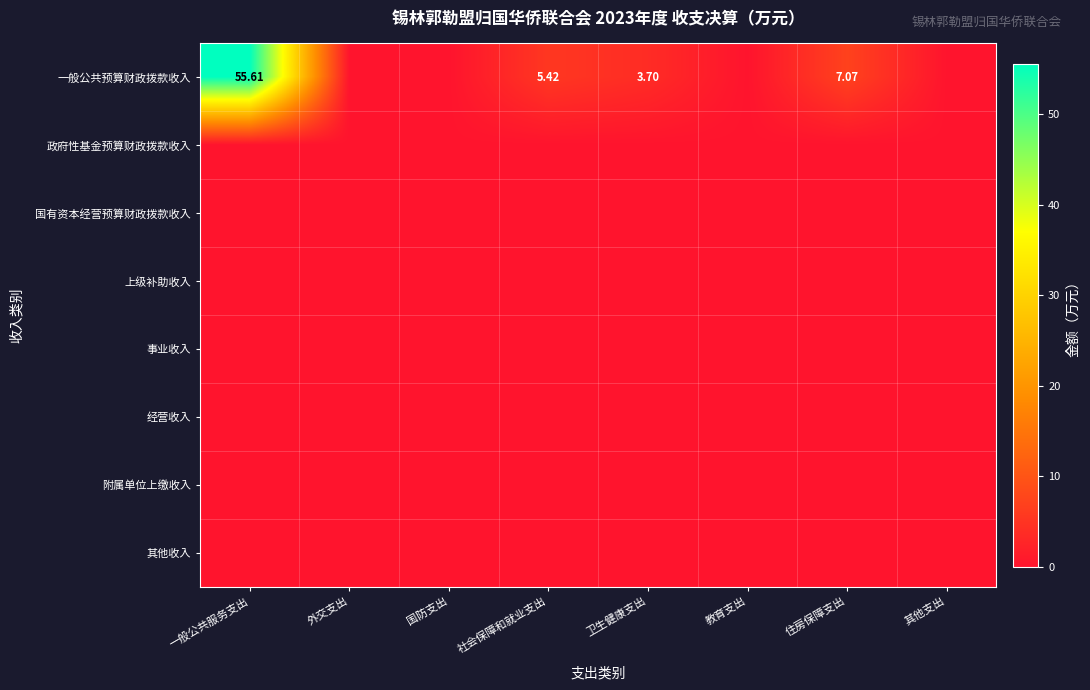

Which label corresponds to the smallest value in the chart?

外交支出